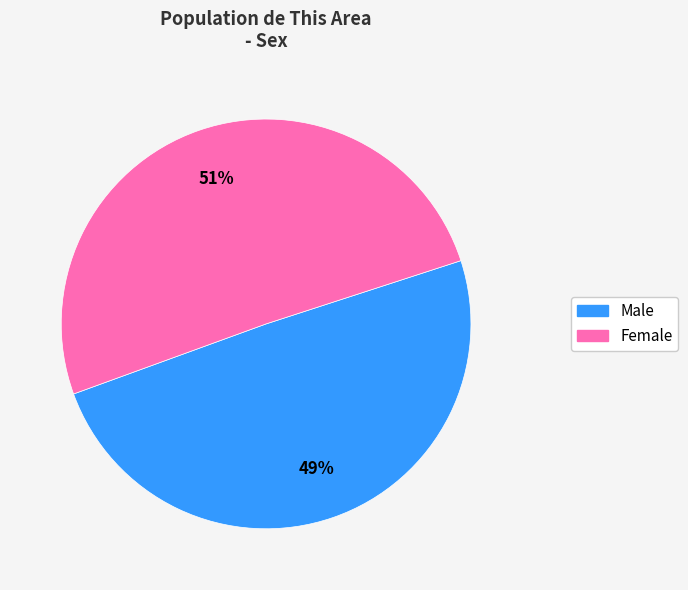

Do Male and Female together represent more than half of the pie?

Yes